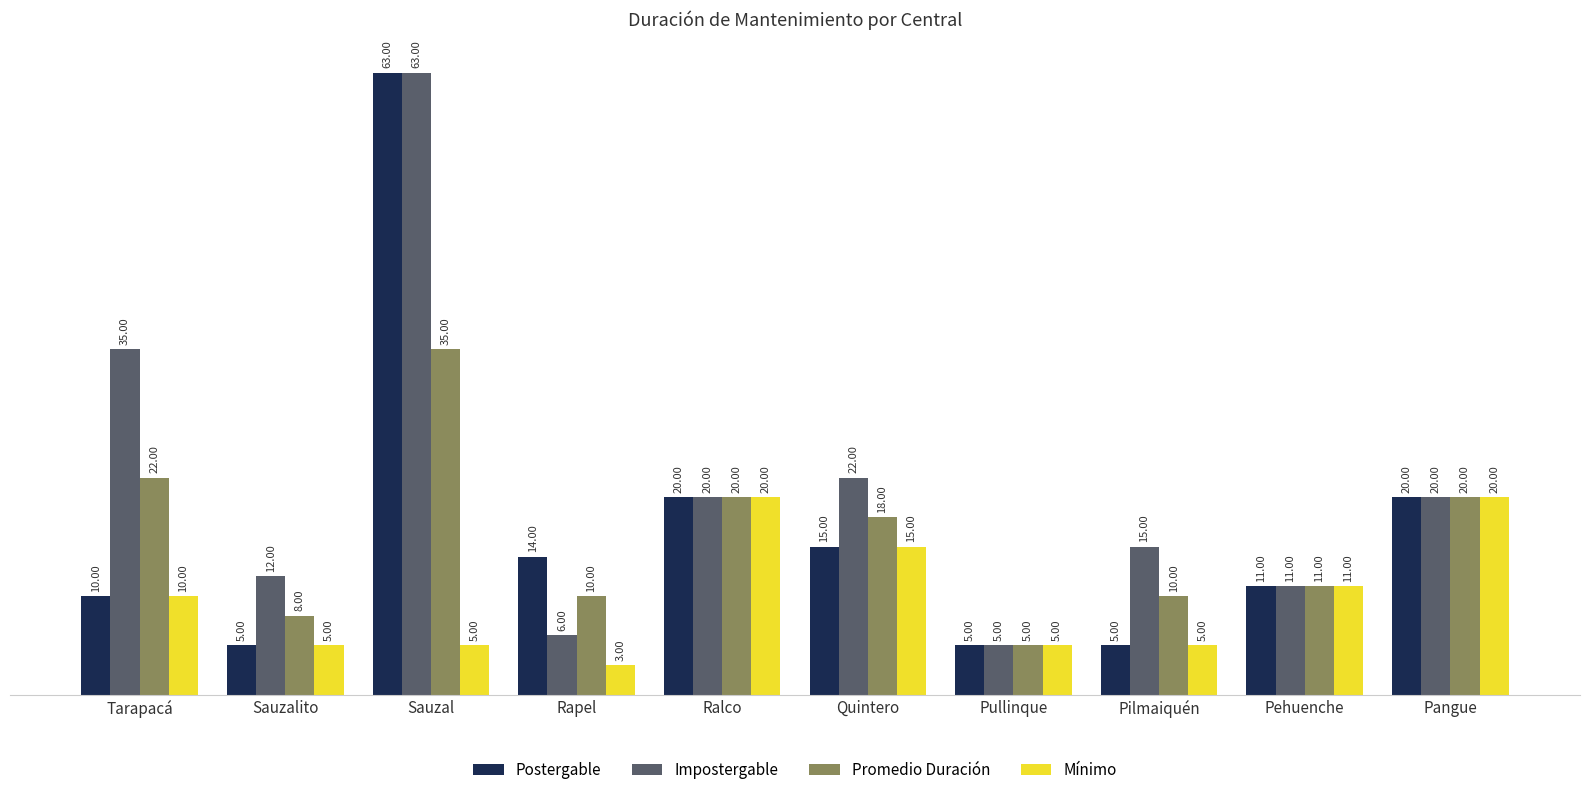

Reading left to right, list all the values displayed in this chart.

Postergable: Tarapacá=10	Sauzalito=5	Sauzal=63	Rapel=14	Ralco=20	Quintero=15	Pullinque=5	Pilmaiquén=5	Pehuenche=11	Pangue=20
Impostergable: Tarapacá=35	Sauzalito=12	Sauzal=63	Rapel=6	Ralco=20	Quintero=22	Pullinque=5	Pilmaiquén=15	Pehuenche=11	Pangue=20
Promedio Duración: Tarapacá=22	Sauzalito=8	Sauzal=35	Rapel=10	Ralco=20	Quintero=18	Pullinque=5	Pilmaiquén=10	Pehuenche=11	Pangue=20
Mínimo: Tarapacá=10	Sauzalito=5	Sauzal=5	Rapel=3	Ralco=20	Quintero=15	Pullinque=5	Pilmaiquén=5	Pehuenche=11	Pangue=20